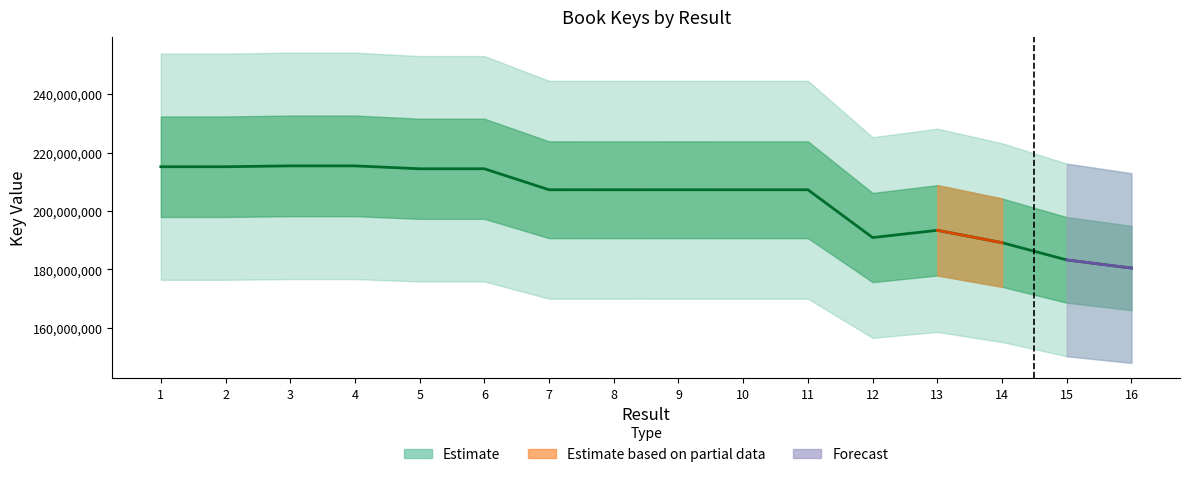

Where does the data first go above 207295000?

1